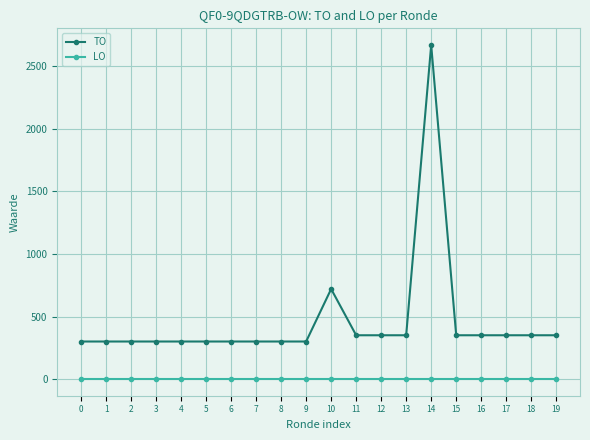

Reading left to right, extract all data points from this chart.

TO: 300	300	300	300	300	300	300	300	300	300	720	350	350	350	2671	350	350	350	350	350
LO: 0	0	0	0	0	0	0	0	0	0	0	0	0	0	0	0	0	0	0	0